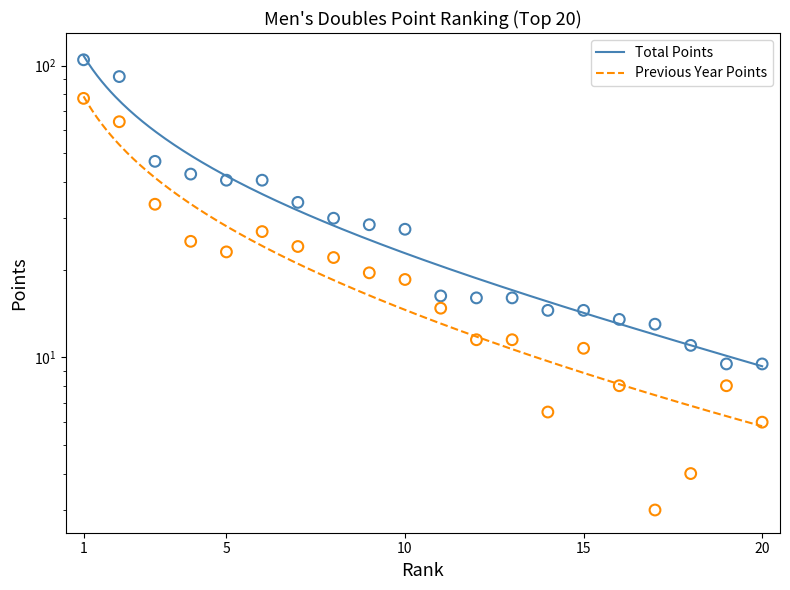

What is the total value across all series at 18?

15.0